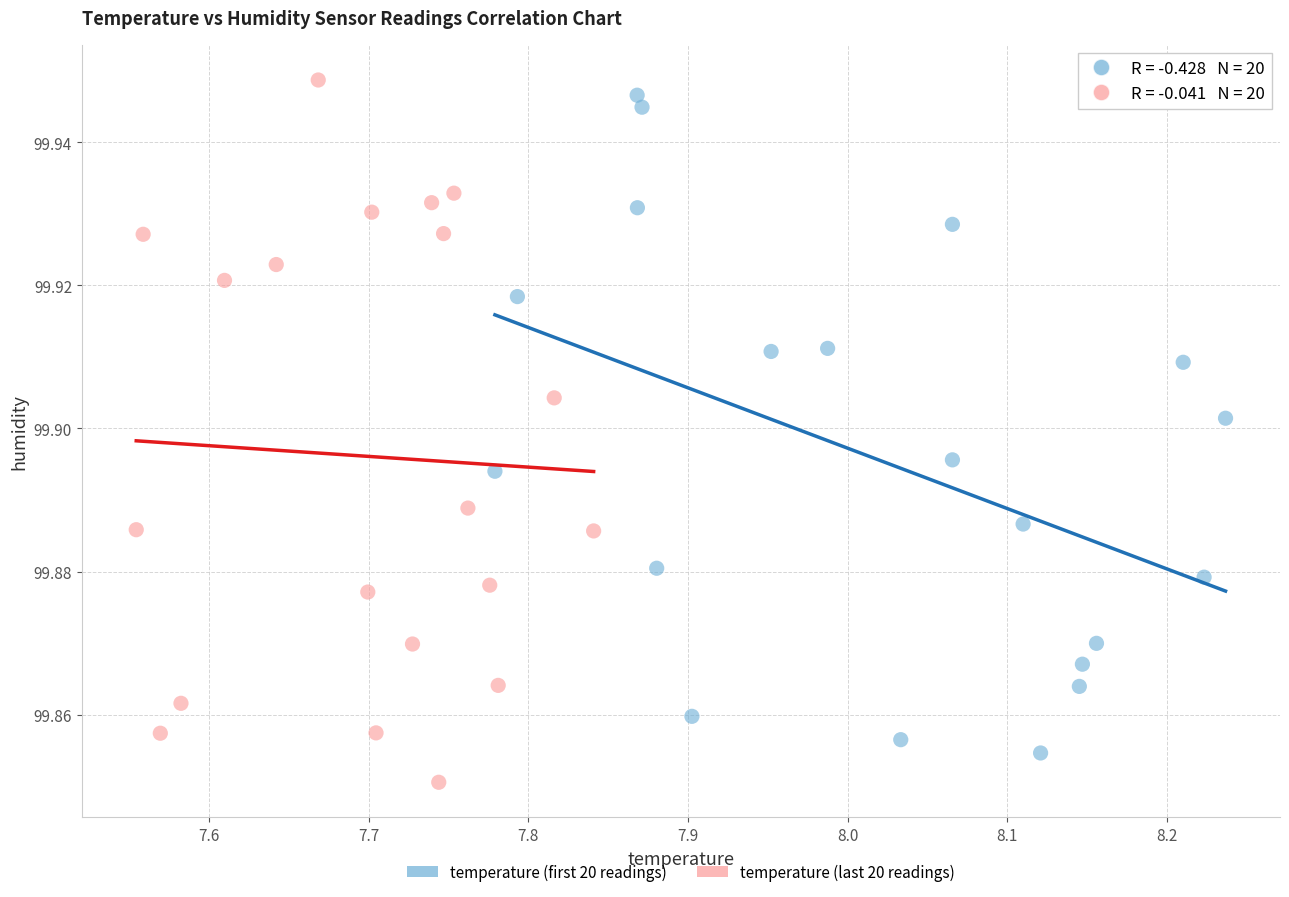

Which series has the largest Y range (max minus min)?

temperature (last 20 readings)